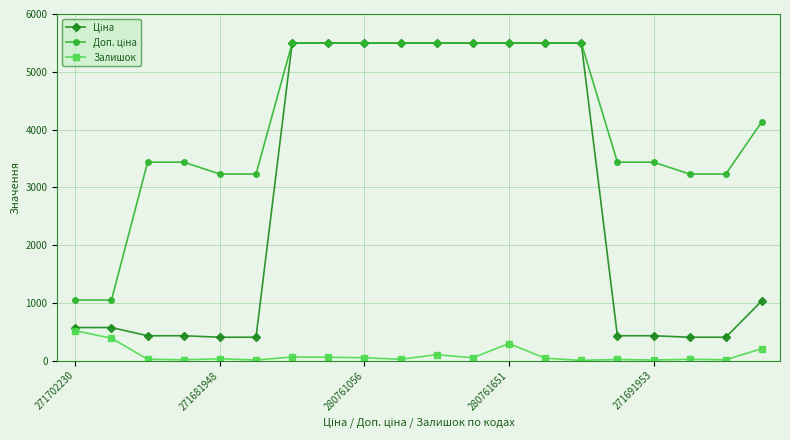

At how many categories does at least one series exceed 4436?

9